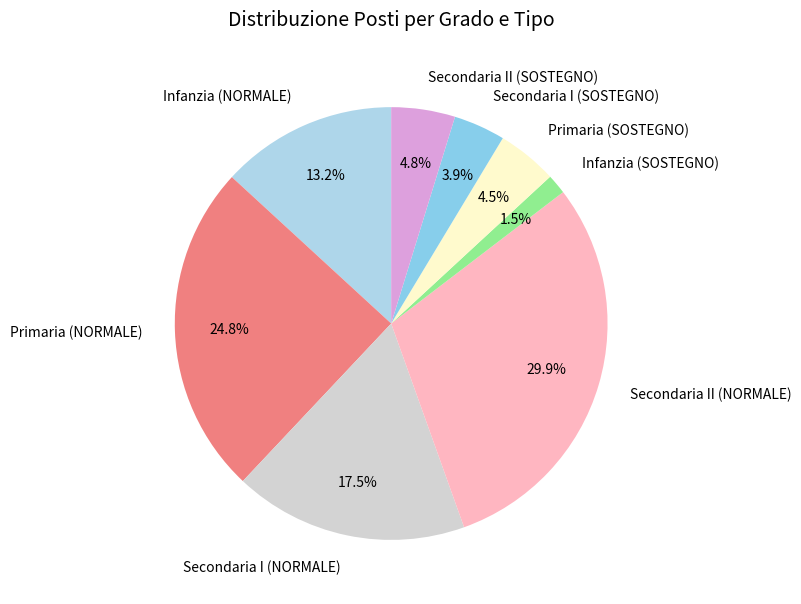

Combined, what portion of the pie is Secondaria II (NORMALE) and Secondaria I (SOSTEGNO)?

33.8%